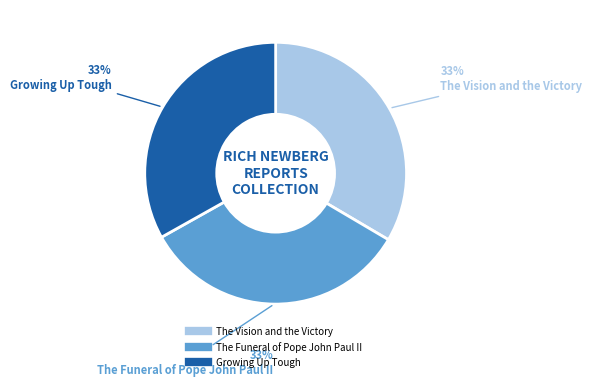

To the nearest percent, what percentage of the pie is The Funeral of Pope John Paul II?

33%